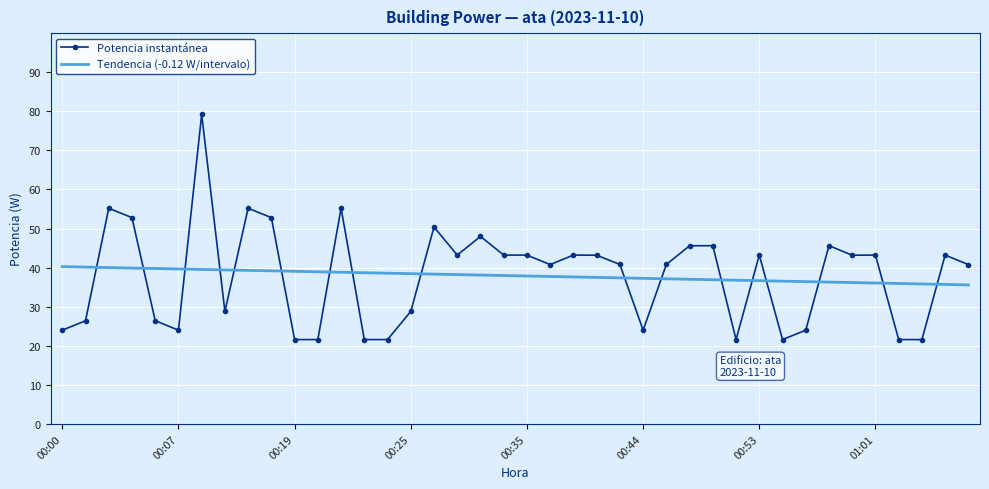

Which series has the widest spread of values?

Potencia instantánea